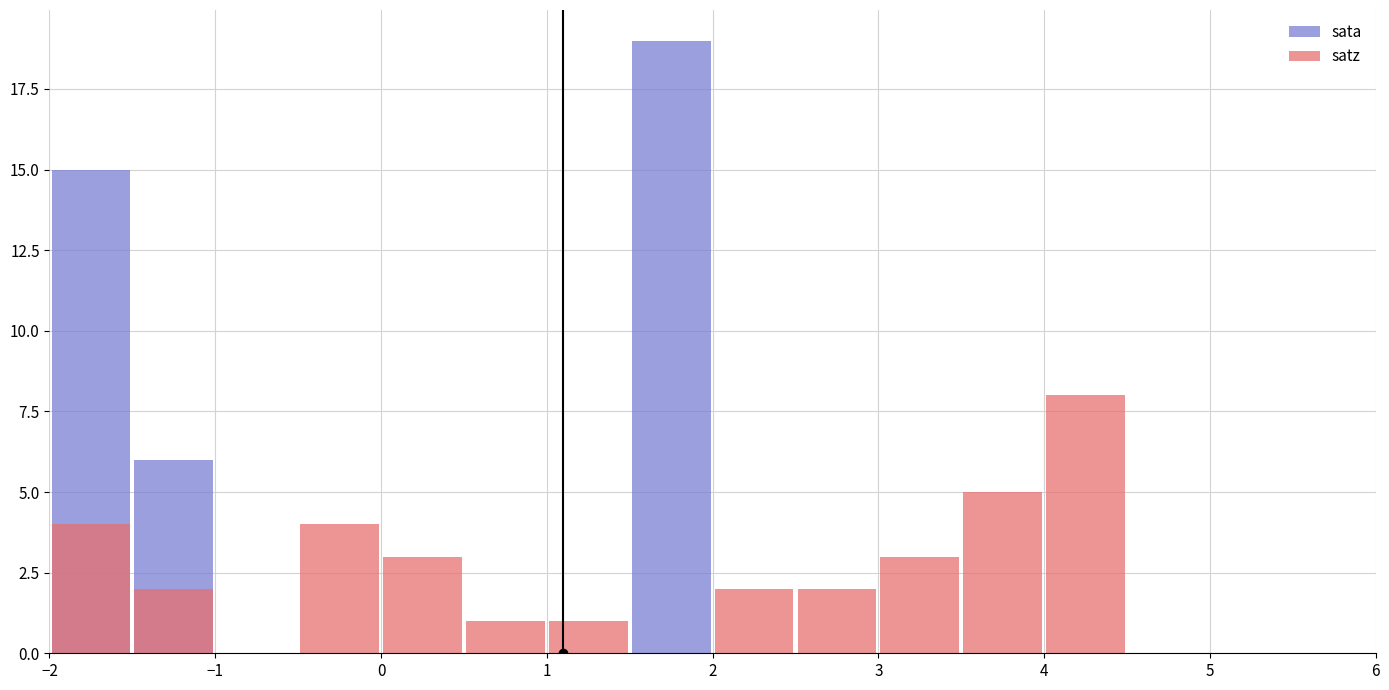

Where does the satz series first go above 2?

−2